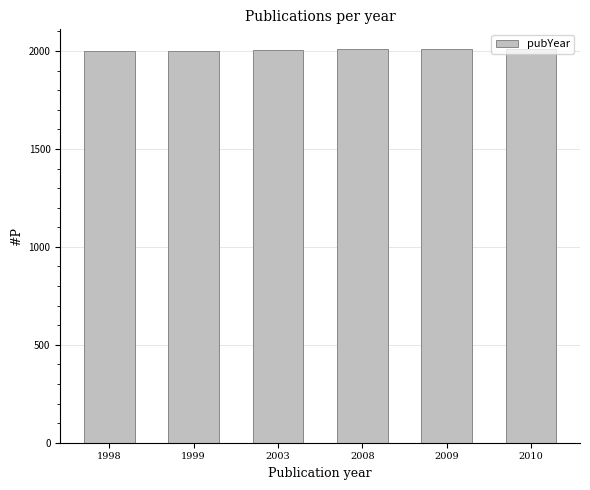

How many categories are shown in the chart?

6